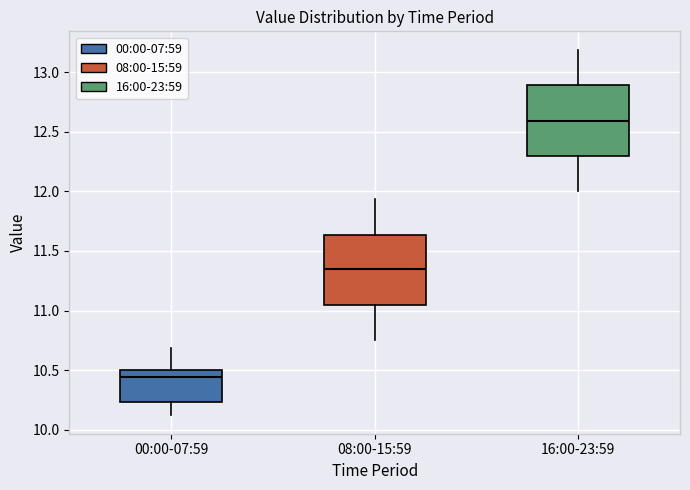

Reading left to right, transcribe this box plot: for each box, give where its median line is, the range the box spans, and where its two whiskers end, as read against the y-axis. The values are not printed on the chart, so give them approximately, as read against the axis.

00:00-07:59: median 10.45, box 10.25 to 10.50, whiskers 10.10 to 10.70
08:00-15:59: median 11.35, box 11.05 to 11.65, whiskers 10.75 to 11.95
16:00-23:59: median 12.60, box 12.30 to 12.90, whiskers 12.00 to 13.20